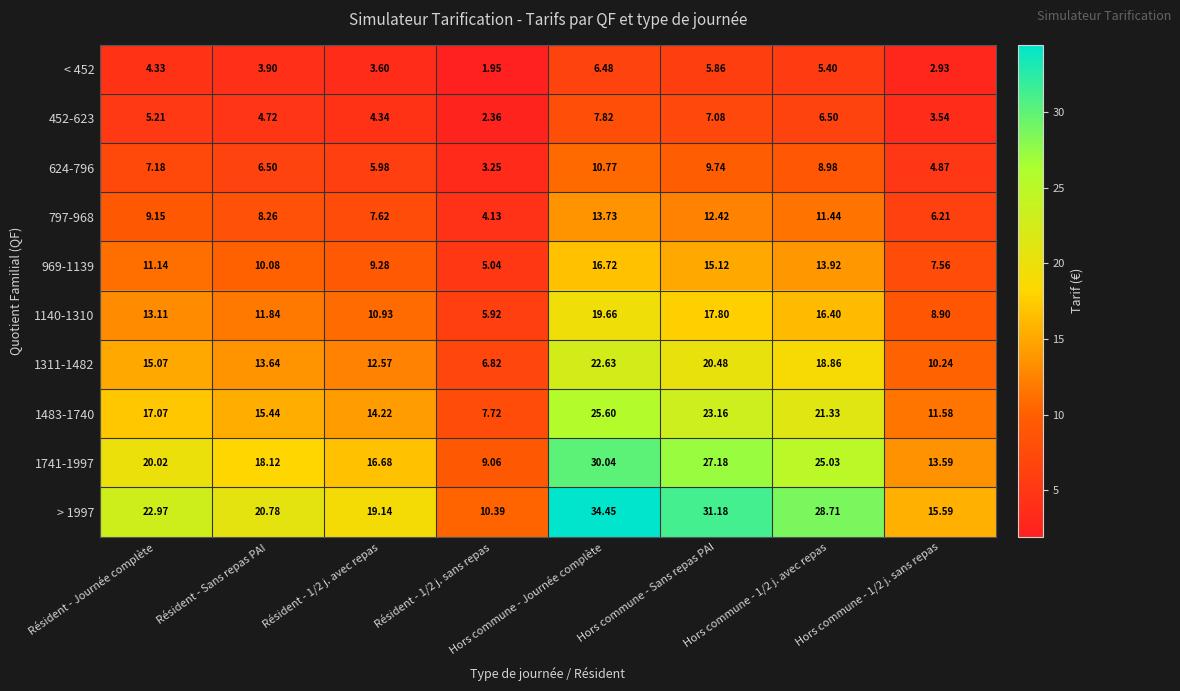

How many data points in > 1997 are above 22?

4